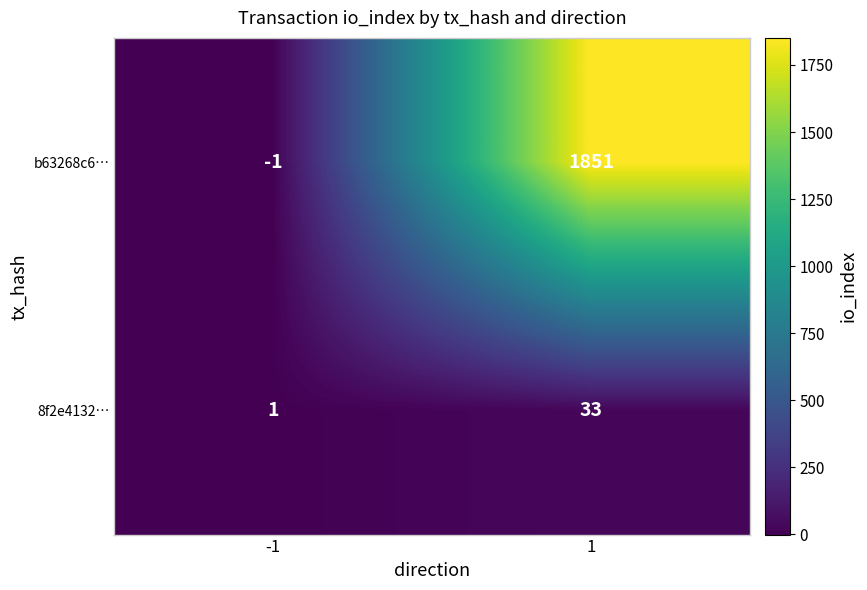

Read the 8f2e4132… value at 1, to the nearest 10.

30